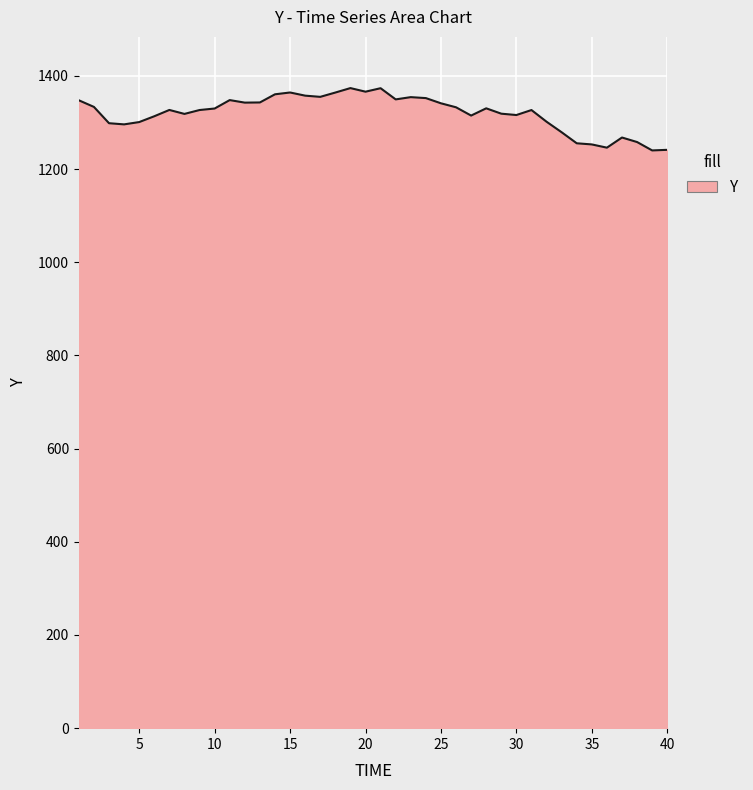

What is the difference between the maximum and minimum values?

133.8